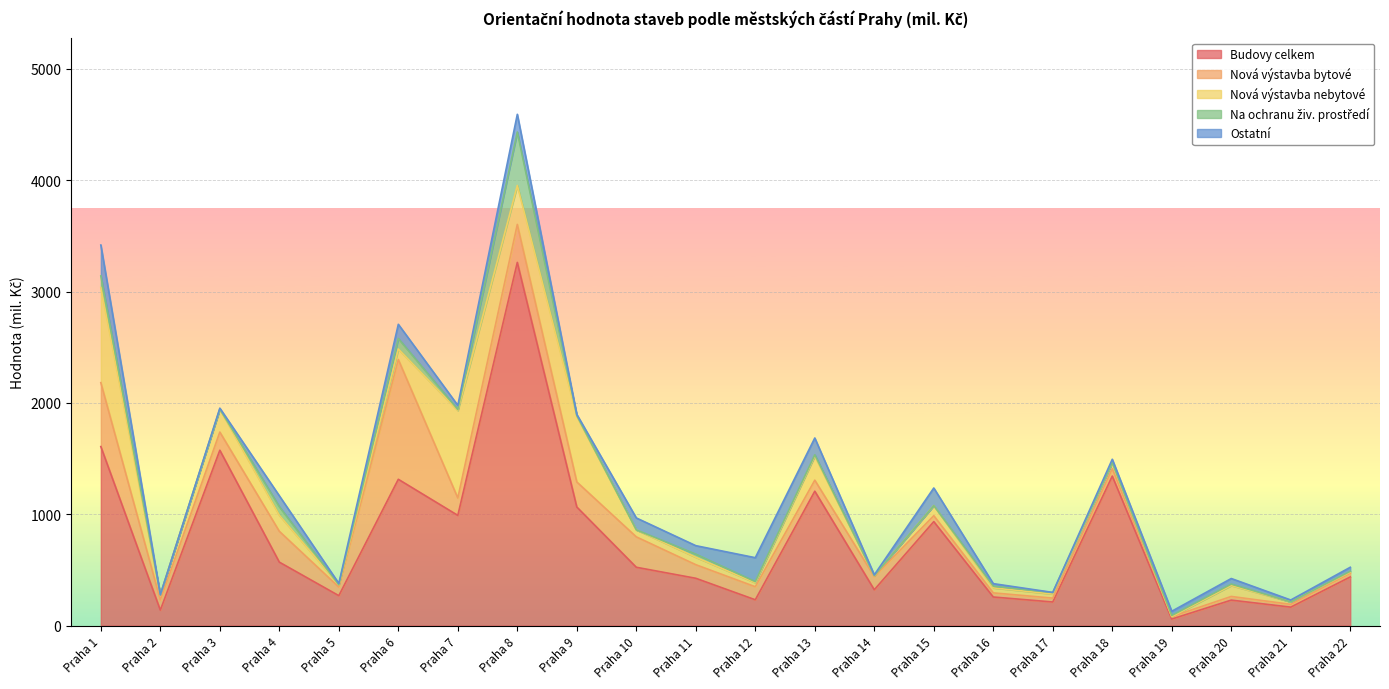

Where is nova_vystavba_nebytove nearest to the value 427?

Praha 8